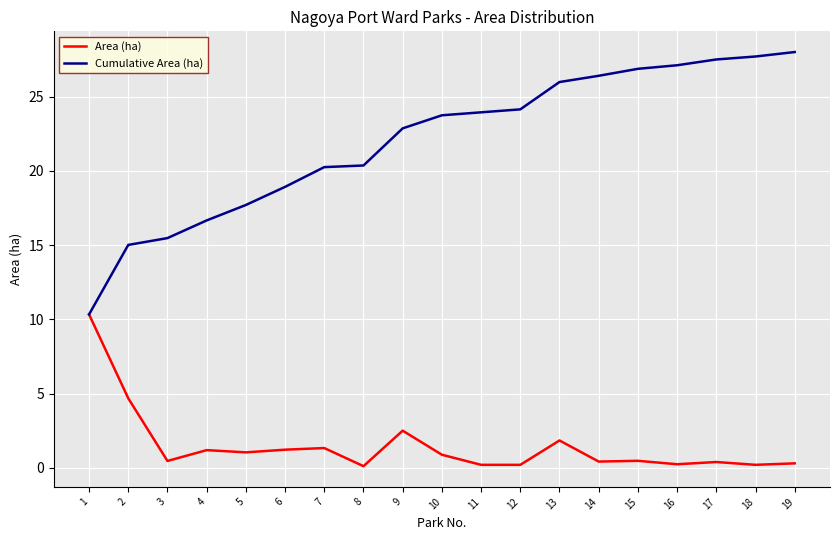

Between 1 and 12, which series saw the biggest shift?

Cumulative Area (ha)